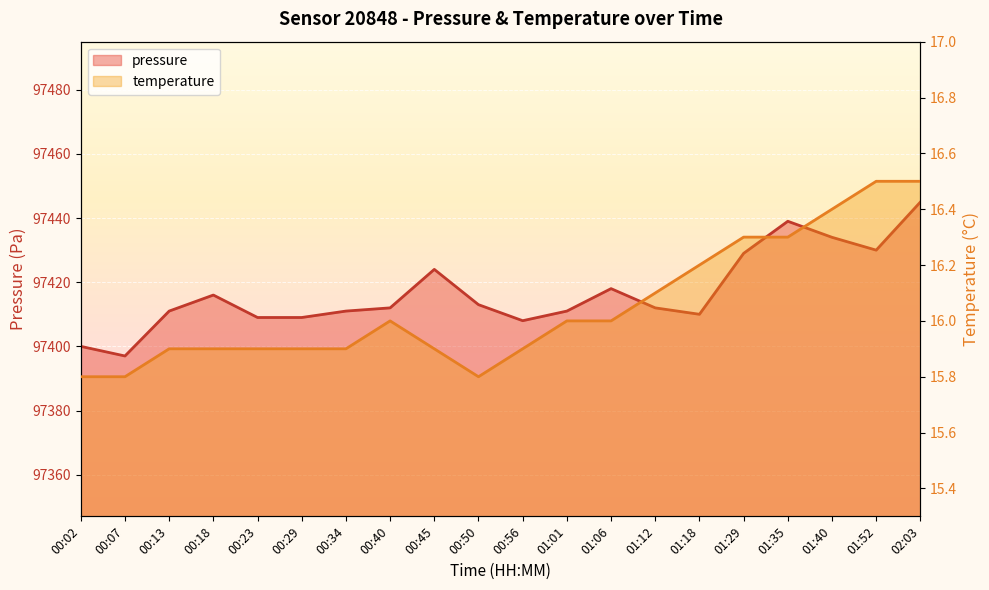

How many values in the pressure series exceed 97412?

9